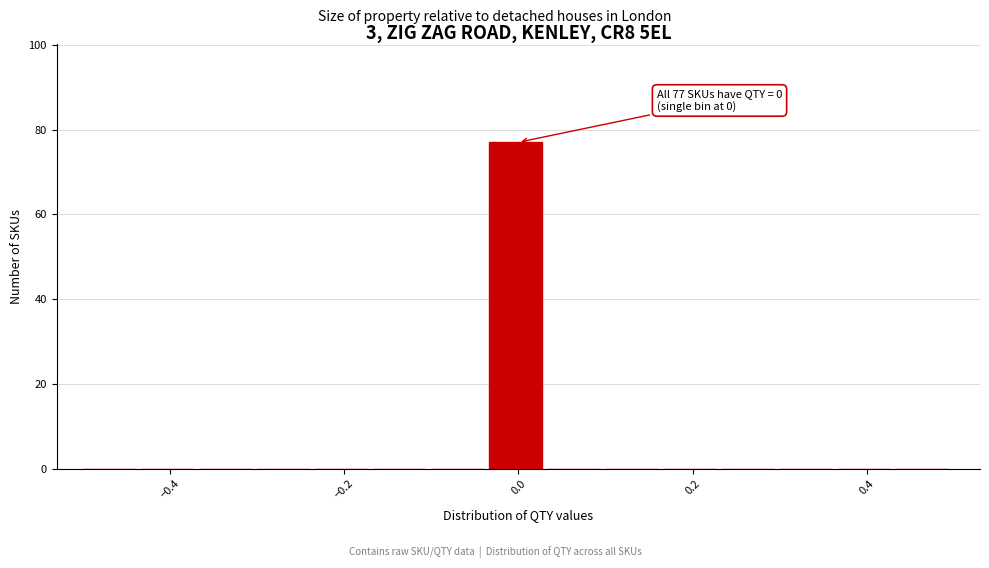

Read against the x-axis, roughly where is the centre of the tallest bar?

0.00